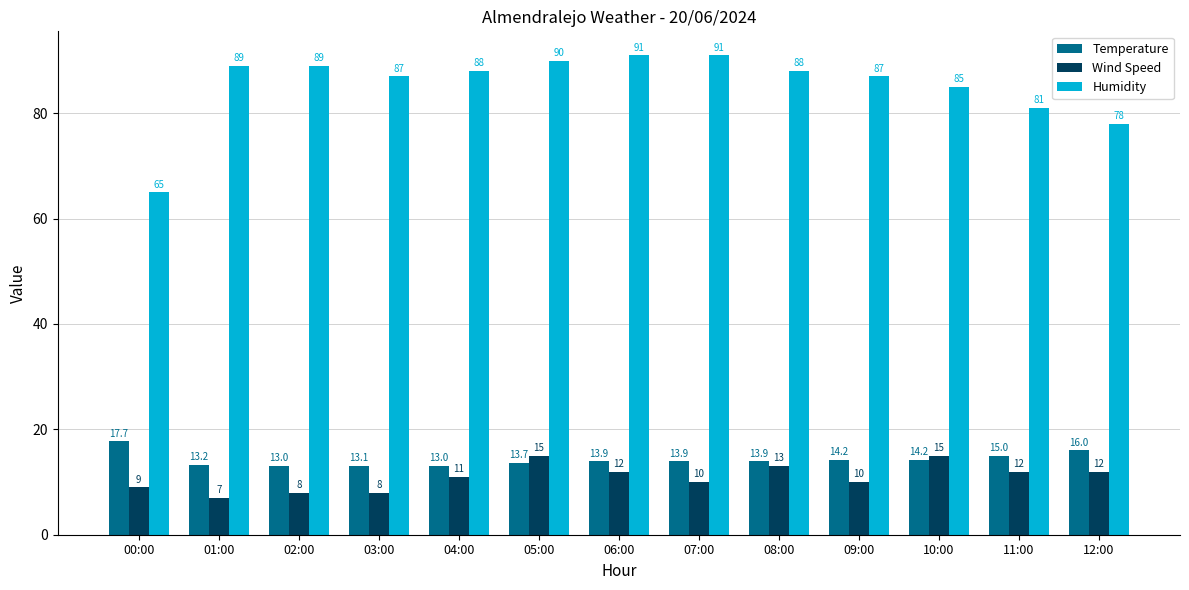

What is the sum of the Wind Speed values at 11:00 and 09:00?

22.0